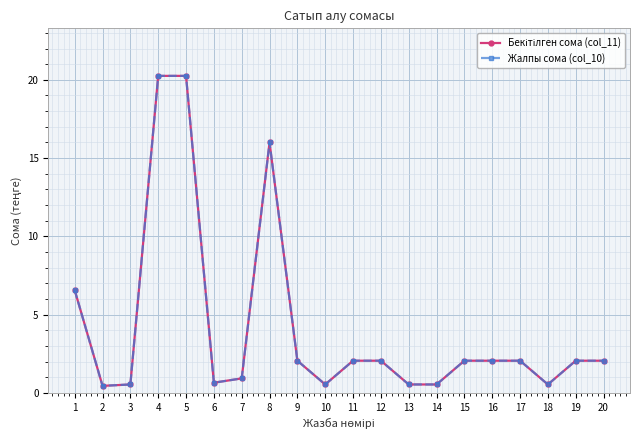

True or false: Жалпы сома (col_10) has a value of 0.4 at 2.

True